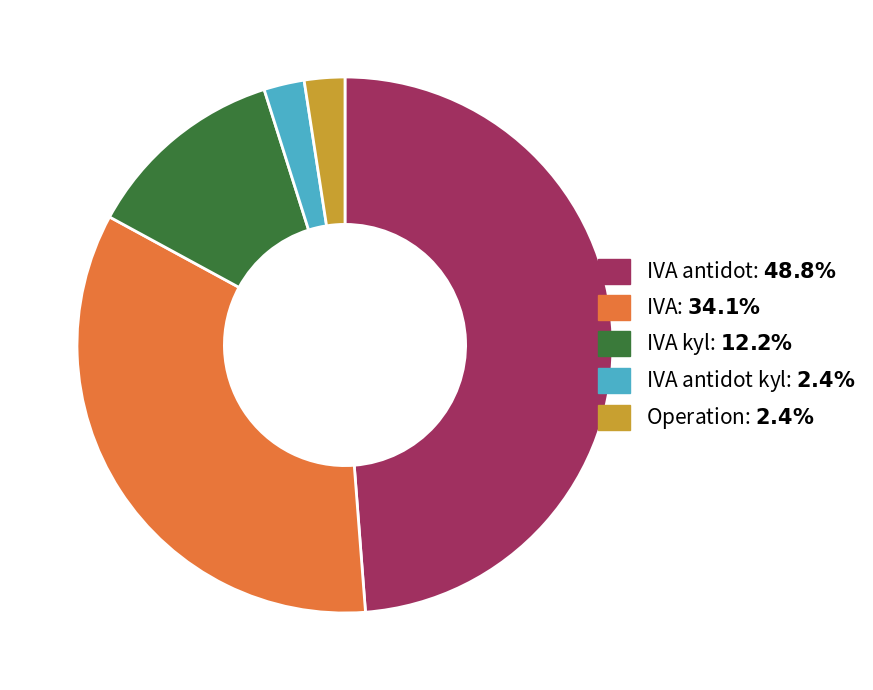

Does any single category account for the majority?

No